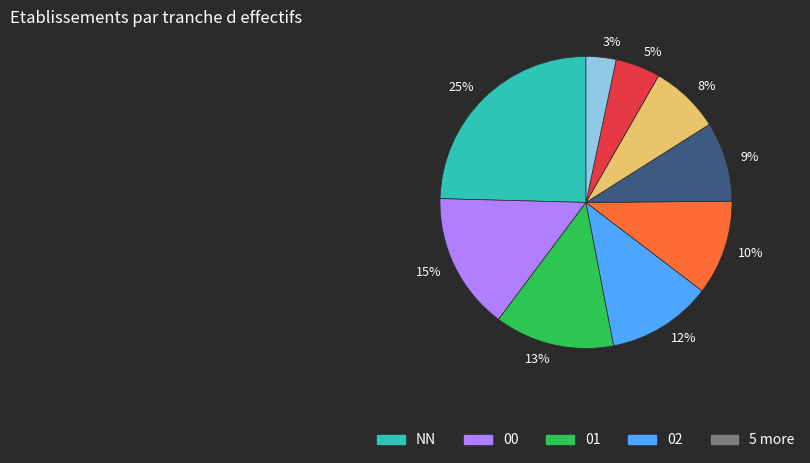

True or false: 25% accounts for 25% of the total.

True